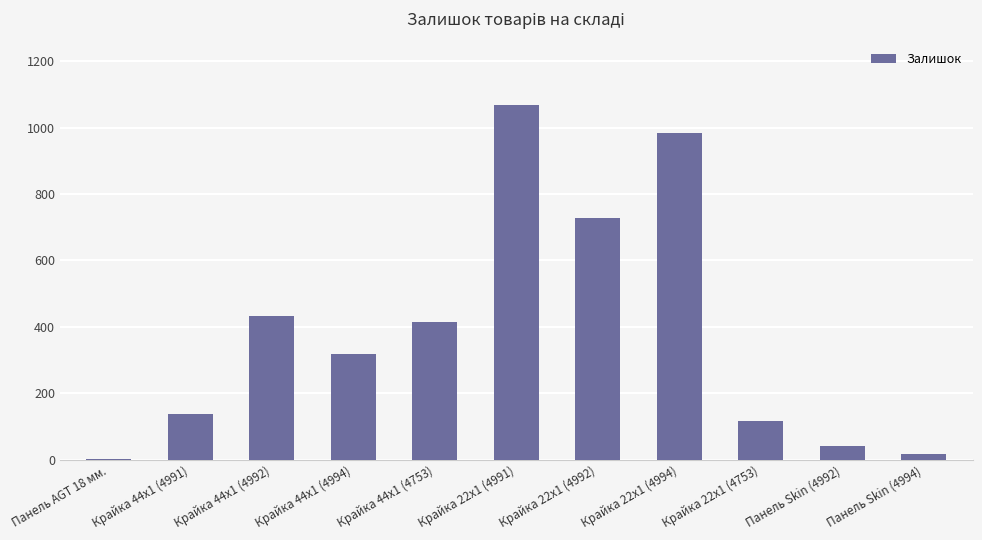

What is the sum of all values?

4266